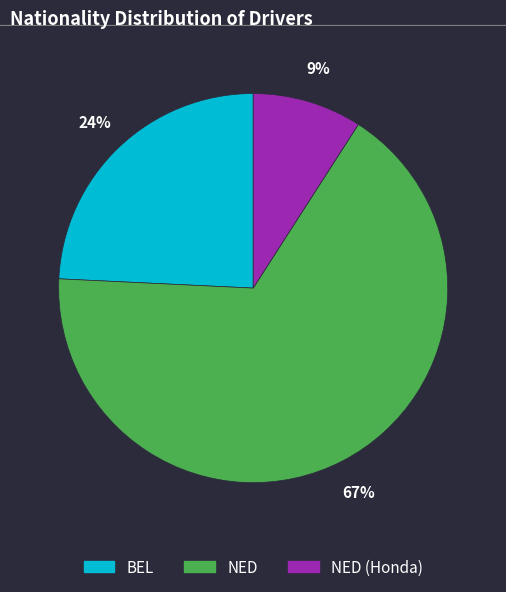

What percentage is the BEL slice, to the nearest percent?

24%